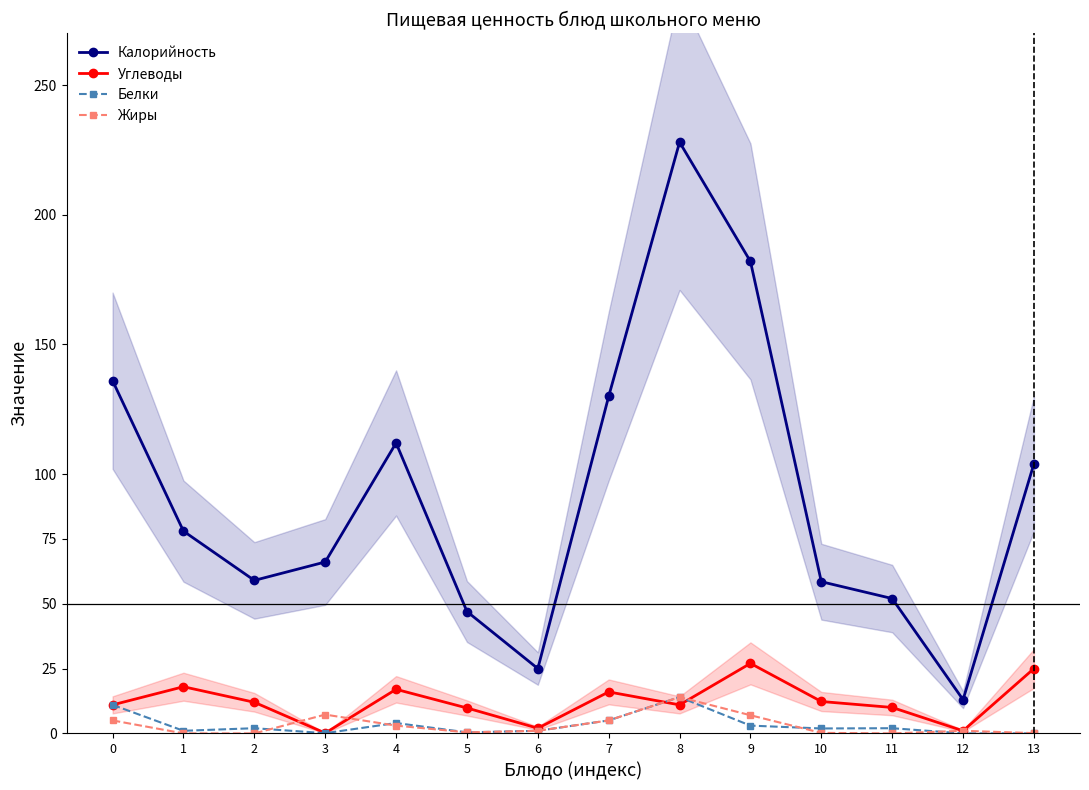

After their last crossing, which series has the higher values: Жиры or Белки?

Жиры